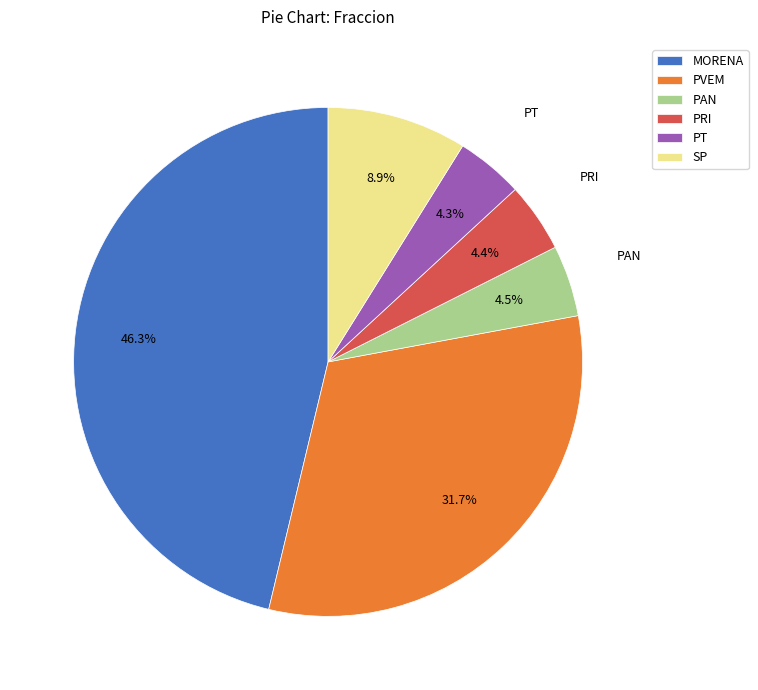

Which slice is the largest?

MORENA